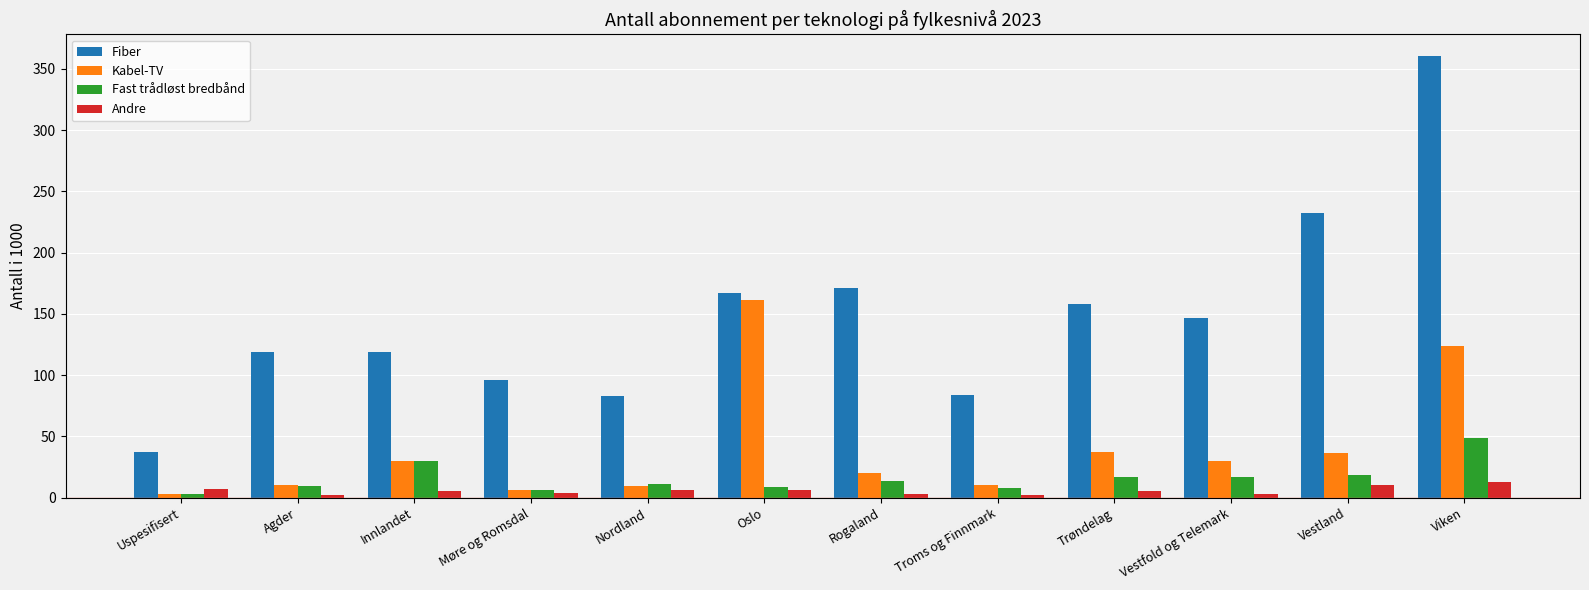

List the series in order of their peak value, lowest first.

Andre, Fast trådløst bredbånd, Kabel-TV, Fiber